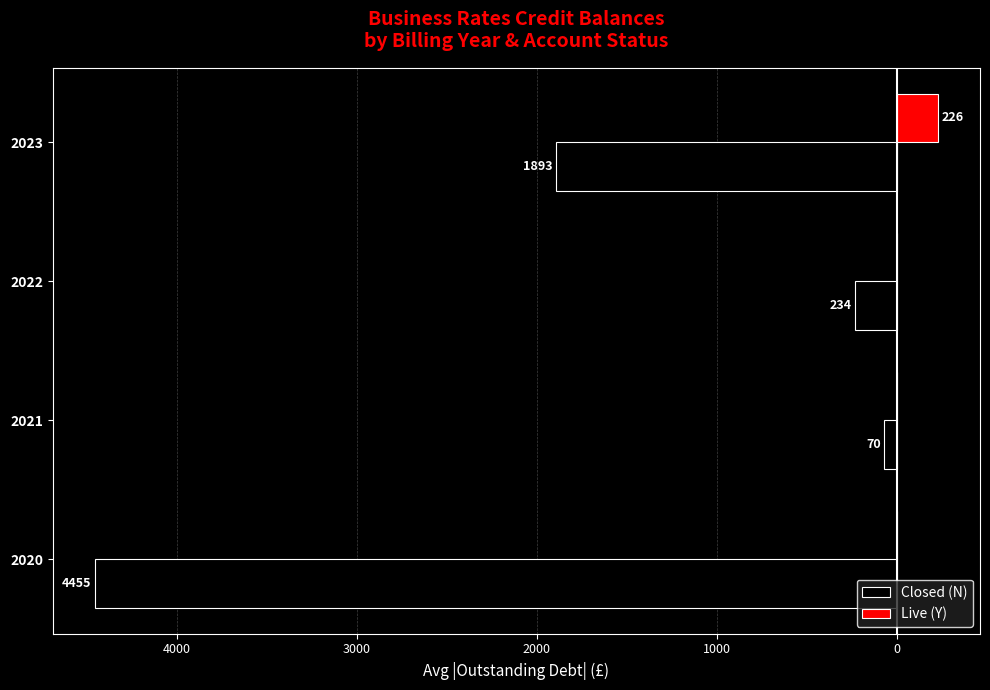

What are all the series names shown in the legend?

Closed (N), Live (Y)